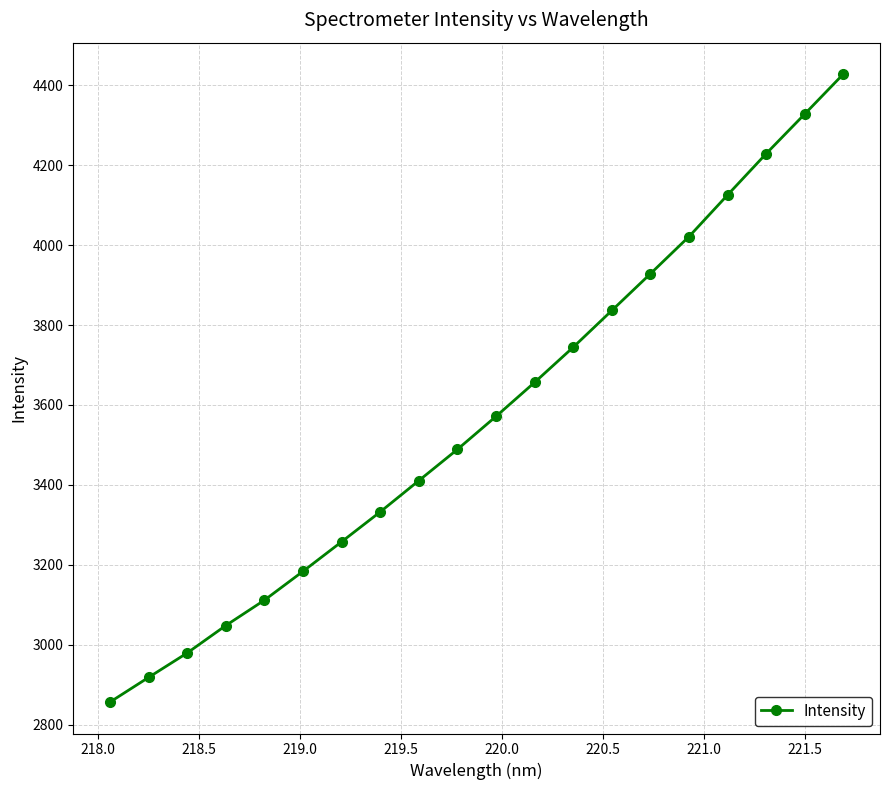

How many values are below 3571?

10